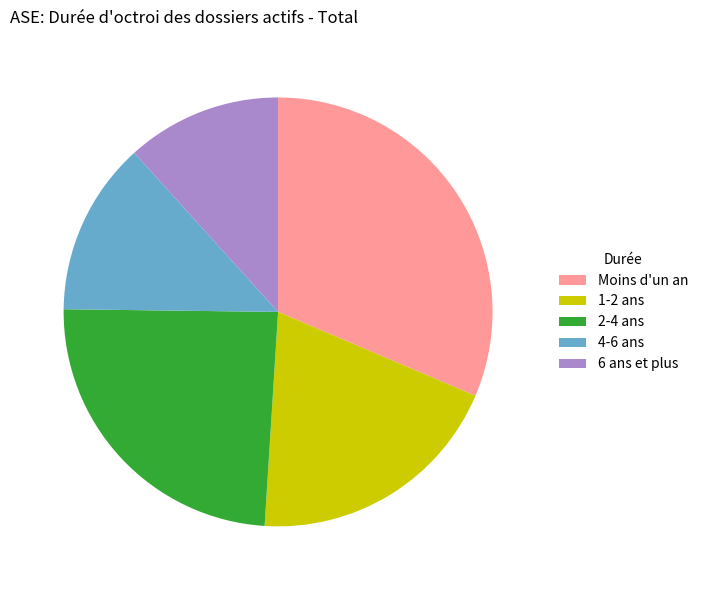

Is there a majority slice in this chart?

No